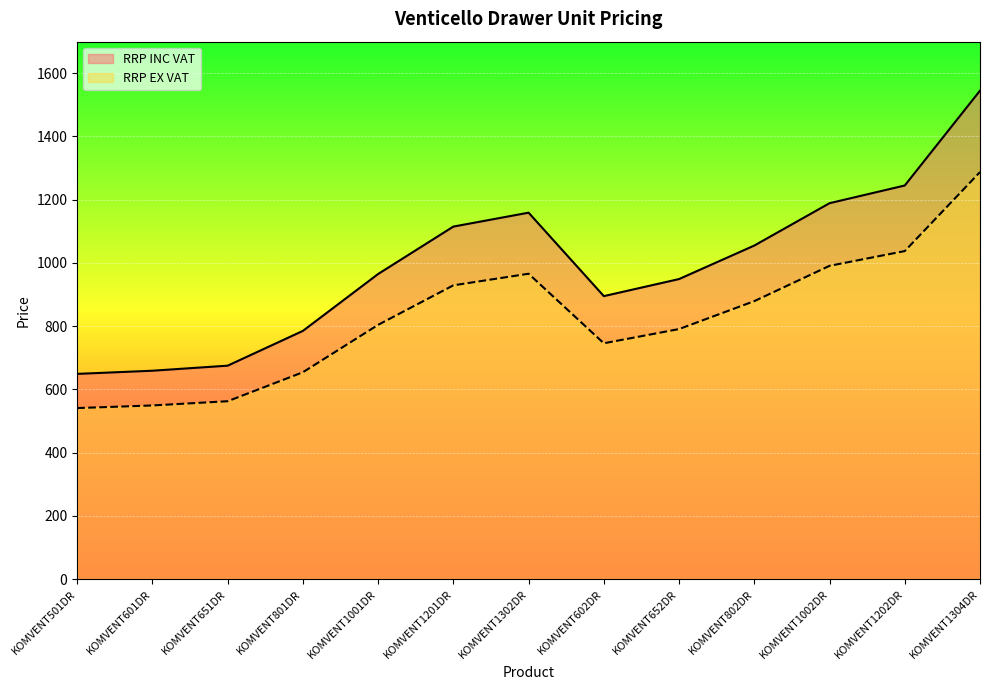

Does the chart display data point markers on the line(s)?

No